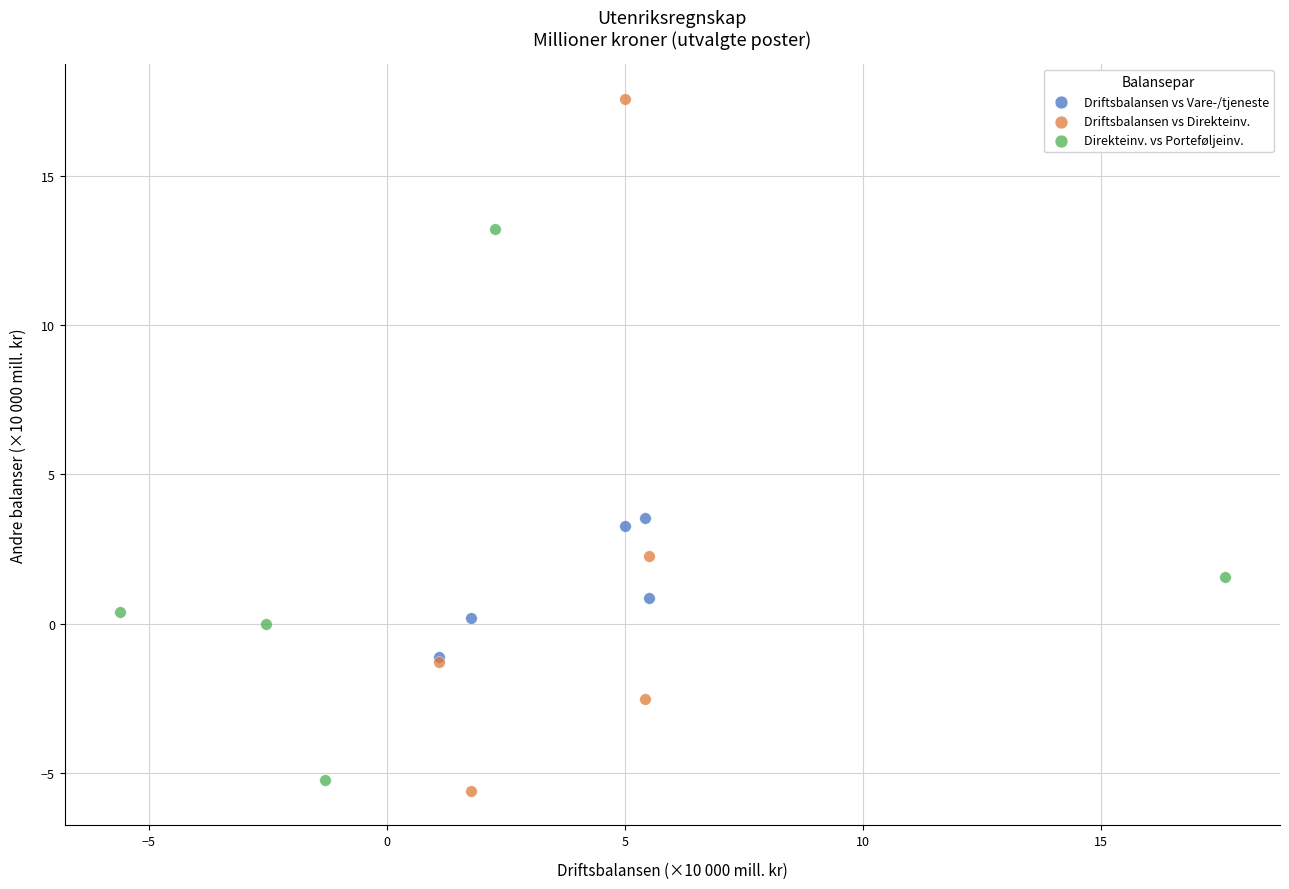

Which series contains the highest Y value?

Driftsbalansen vs Direkteinv.